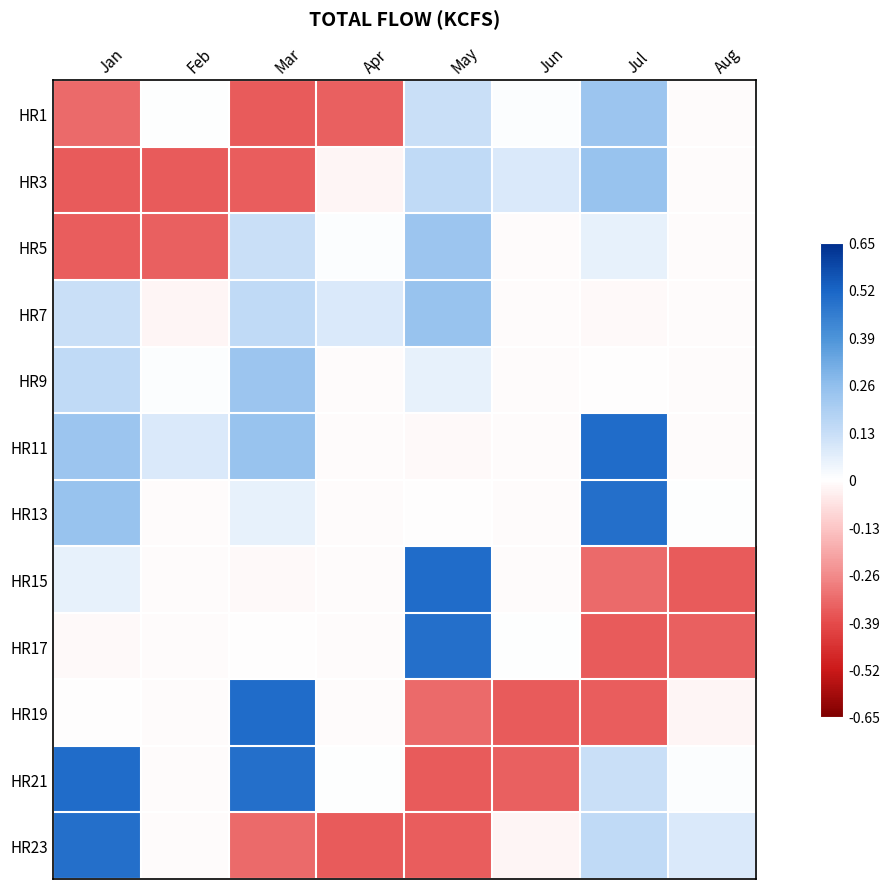

Reading right to left, list all the values displayed in this chart.

HR1: Aug=-0.0	Jul=0.2	Jun=0.0	May=0.1	Apr=-0.3	Mar=-0.4	Feb=0.0	Jan=-0.3
HR3: Aug=-0.0	Jul=0.2	Jun=0.1	May=0.1	Apr=-0.0	Mar=-0.4	Feb=-0.4	Jan=-0.4
HR5: Aug=-0.0	Jul=0.1	Jun=-0.0	May=0.2	Apr=0.0	Mar=0.1	Feb=-0.3	Jan=-0.4
HR7: Aug=-0.0	Jul=-0.0	Jun=-0.0	May=0.2	Apr=0.1	Mar=0.1	Feb=-0.0	Jan=0.1
HR9: Aug=-0.0	Jul=-0.0	Jun=-0.0	May=0.1	Apr=-0.0	Mar=0.2	Feb=0.0	Jan=0.1
HR11: Aug=-0.0	Jul=0.5	Jun=-0.0	May=-0.0	Apr=-0.0	Mar=0.2	Feb=0.1	Jan=0.2
HR13: Aug=0.0	Jul=0.5	Jun=-0.0	May=-0.0	Apr=-0.0	Mar=0.1	Feb=-0.0	Jan=0.2
HR15: Aug=-0.4	Jul=-0.3	Jun=-0.0	May=0.5	Apr=-0.0	Mar=-0.0	Feb=-0.0	Jan=0.1
HR17: Aug=-0.3	Jul=-0.4	Jun=0.0	May=0.5	Apr=-0.0	Mar=-0.0	Feb=-0.0	Jan=-0.0
HR19: Aug=-0.0	Jul=-0.4	Jun=-0.4	May=-0.3	Apr=-0.0	Mar=0.5	Feb=-0.0	Jan=-0.0
HR21: Aug=0.0	Jul=0.1	Jun=-0.3	May=-0.4	Apr=0.0	Mar=0.5	Feb=-0.0	Jan=0.5
HR23: Aug=0.1	Jul=0.1	Jun=-0.0	May=-0.4	Apr=-0.4	Mar=-0.3	Feb=-0.0	Jan=0.5